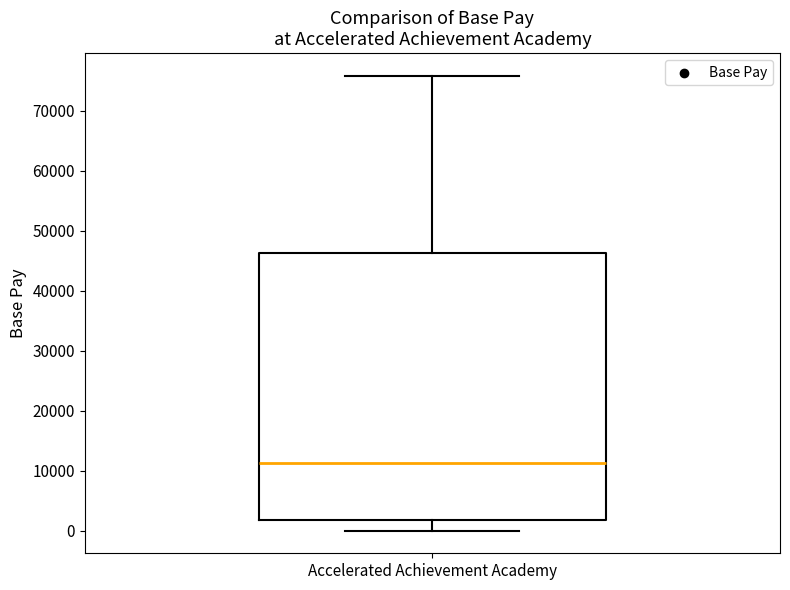

Read this box plot against the y-axis: the position of the median line, the range covered by the box, and the ends of both whiskers. The values are not printed on the chart, so give them approximately, as read against the axis.

median 11000, box 2000 to 46000, whiskers 0 to 76000